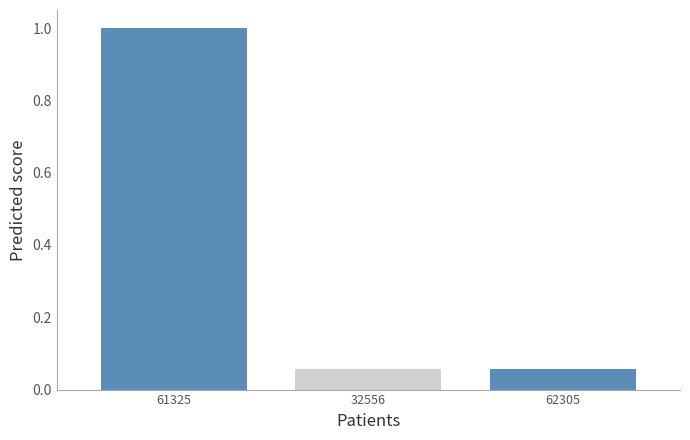

Is it true that the value at 61325 is 0.5?

False